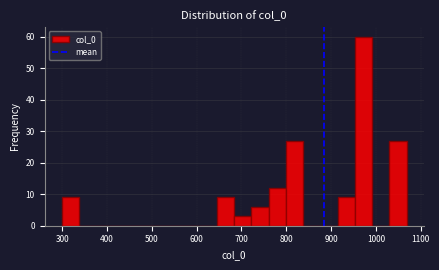

Around what value on the x-axis is the tallest bar? Give the approximate position of its centre, as read against the axis.

970